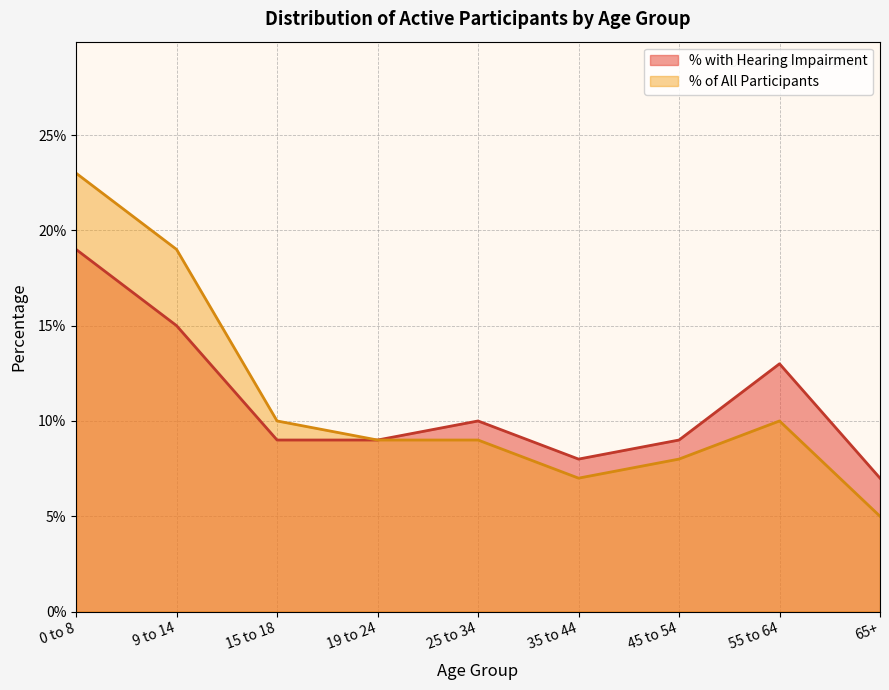

How many interior local valleys does the Hearing Impairment series have?

1